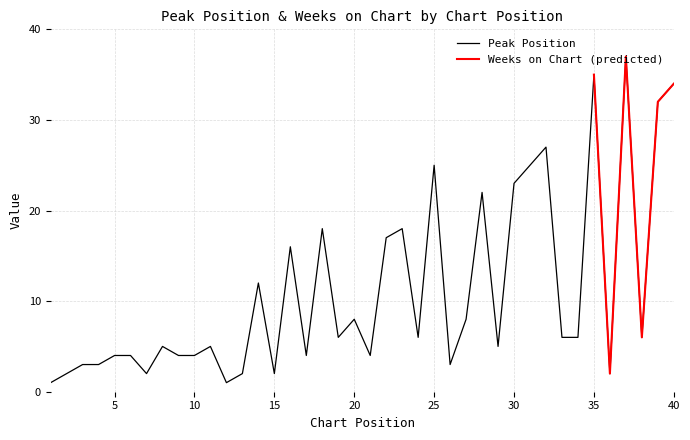

How many points are lower than both their immediate neighbors (excluding endpoints)?

11